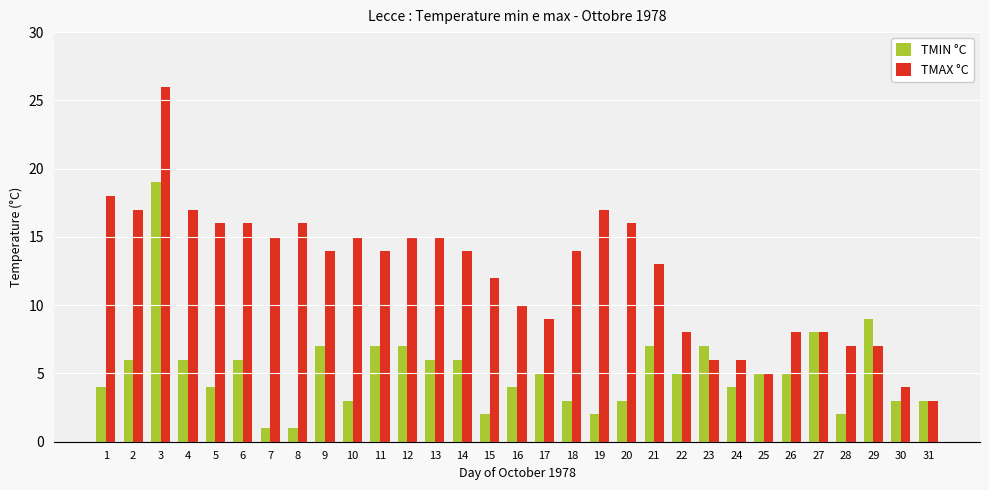

At which label is TMIN °C closest to 10?

29